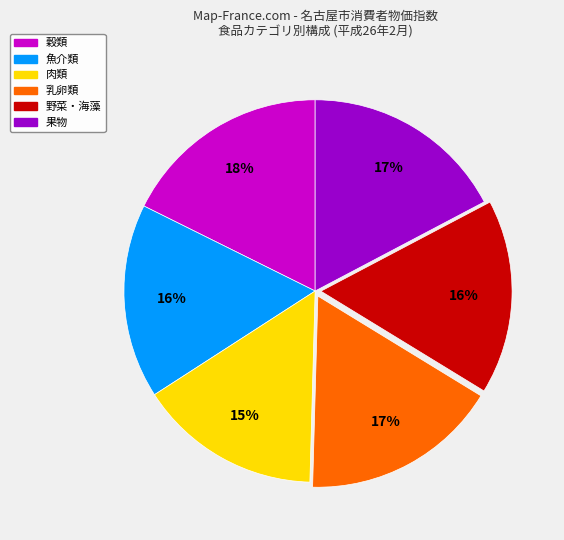

The 乳卵類 slice represents 17% of the pie. True or false?

True